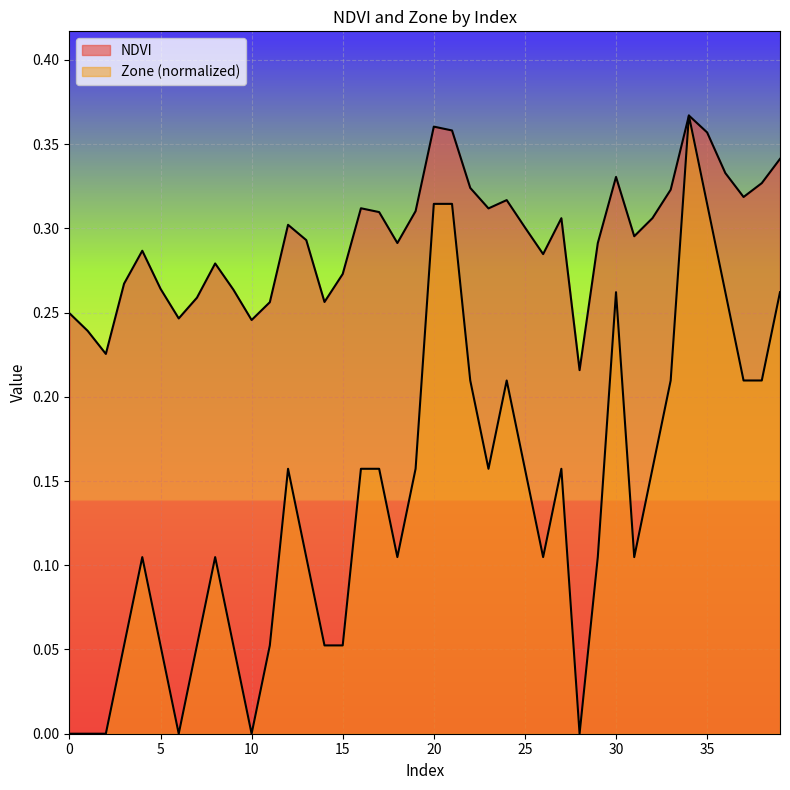

True or false: Zone and NDVI cross at least once.

False